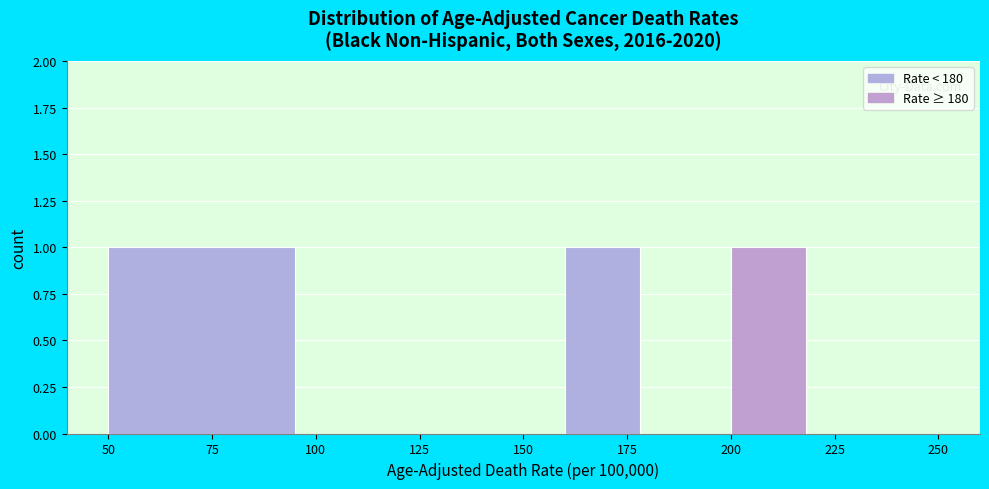

How tall is the bar that spans 160 to 180 on the x-axis? The values are not printed on the chart, so give them approximately, as read against the axis.

1